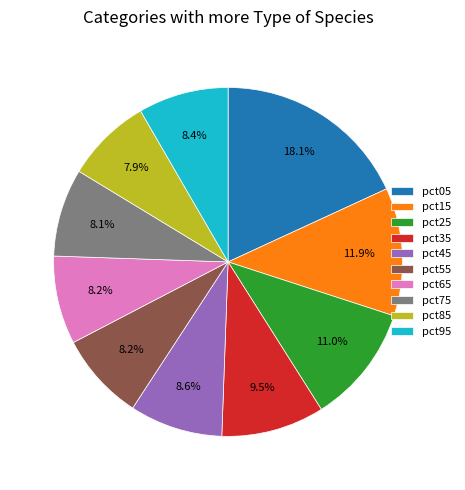

How many segments does this pie chart have?

10